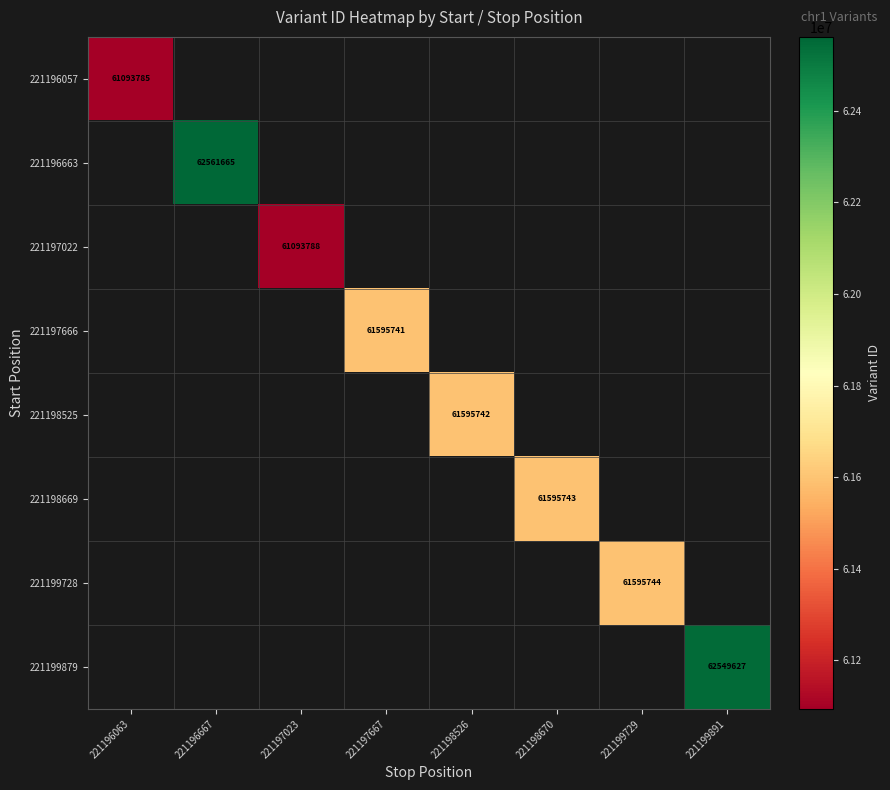

The value of 221196057 at 221196063 is 99718663. True or false?

False